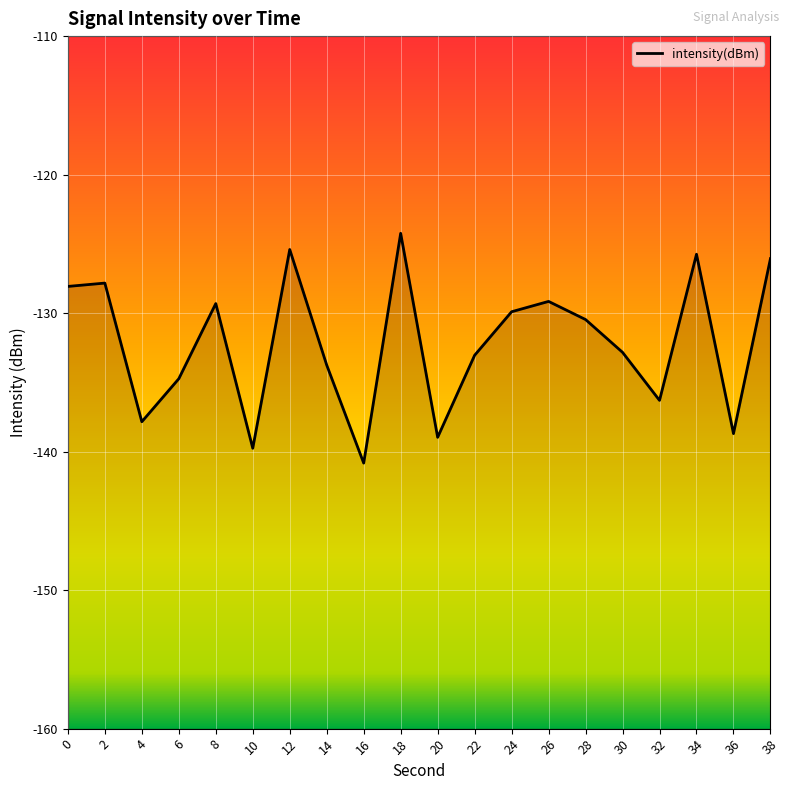

Is it true that the value at 18 is -124.2?

True